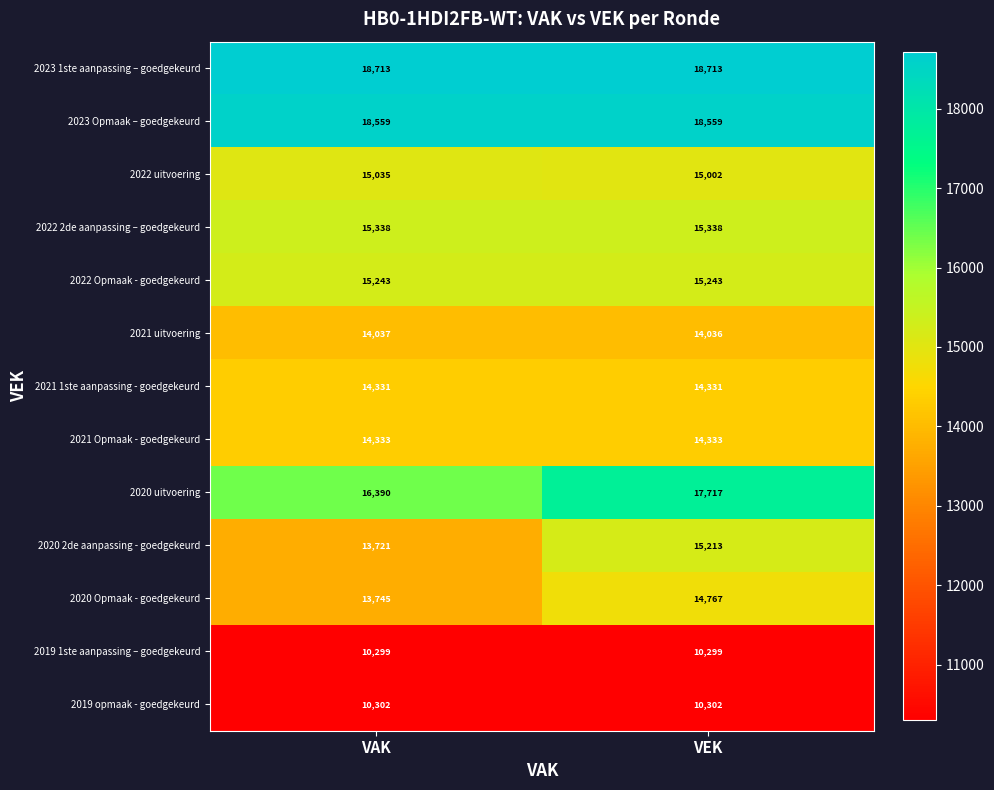

What is the approximate value of 2021 1ste aanpassing - goedgekeurd at VEK?

14331